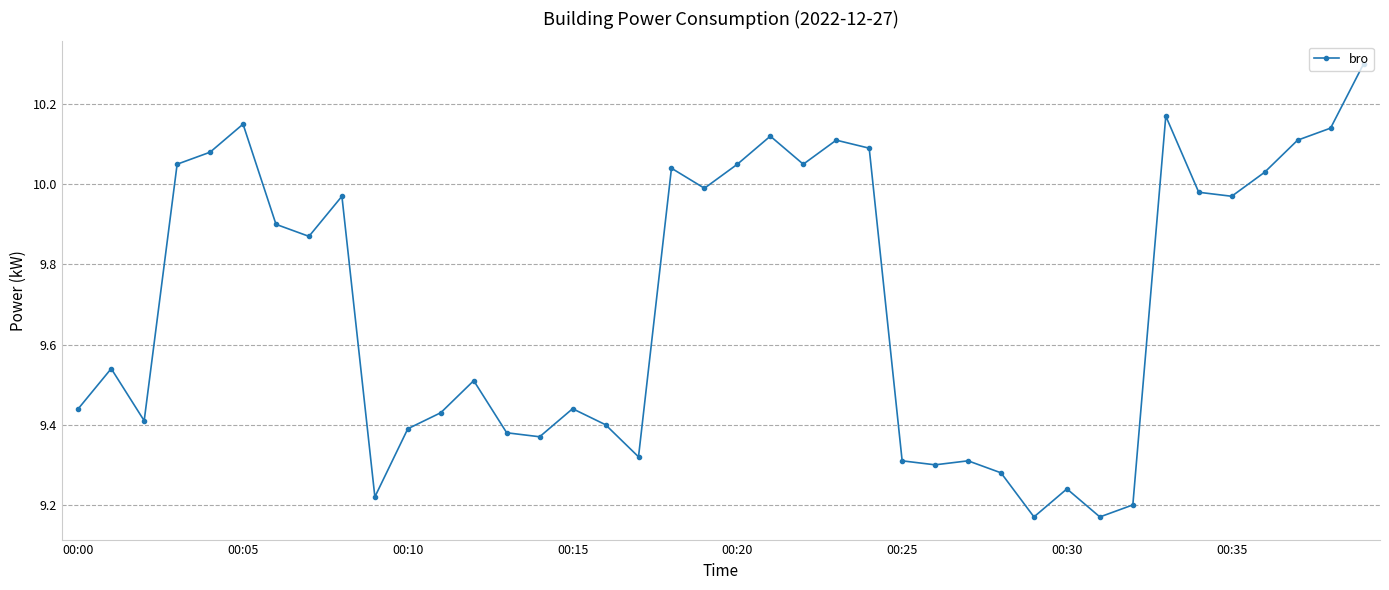

What is the difference between the maximum and second lowest values?

1.1